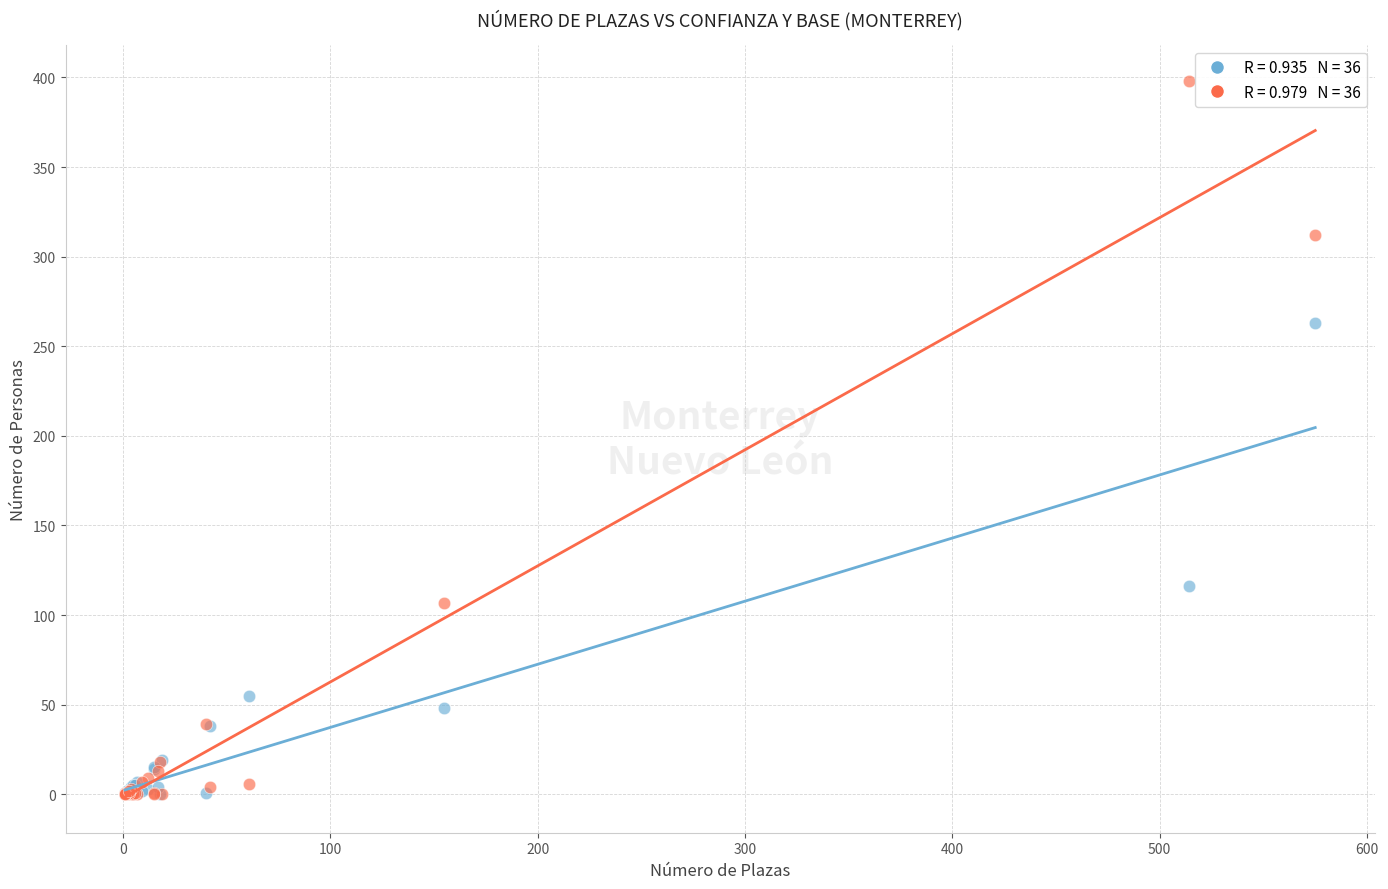

Across all series, what Y value is closest to 199?

263